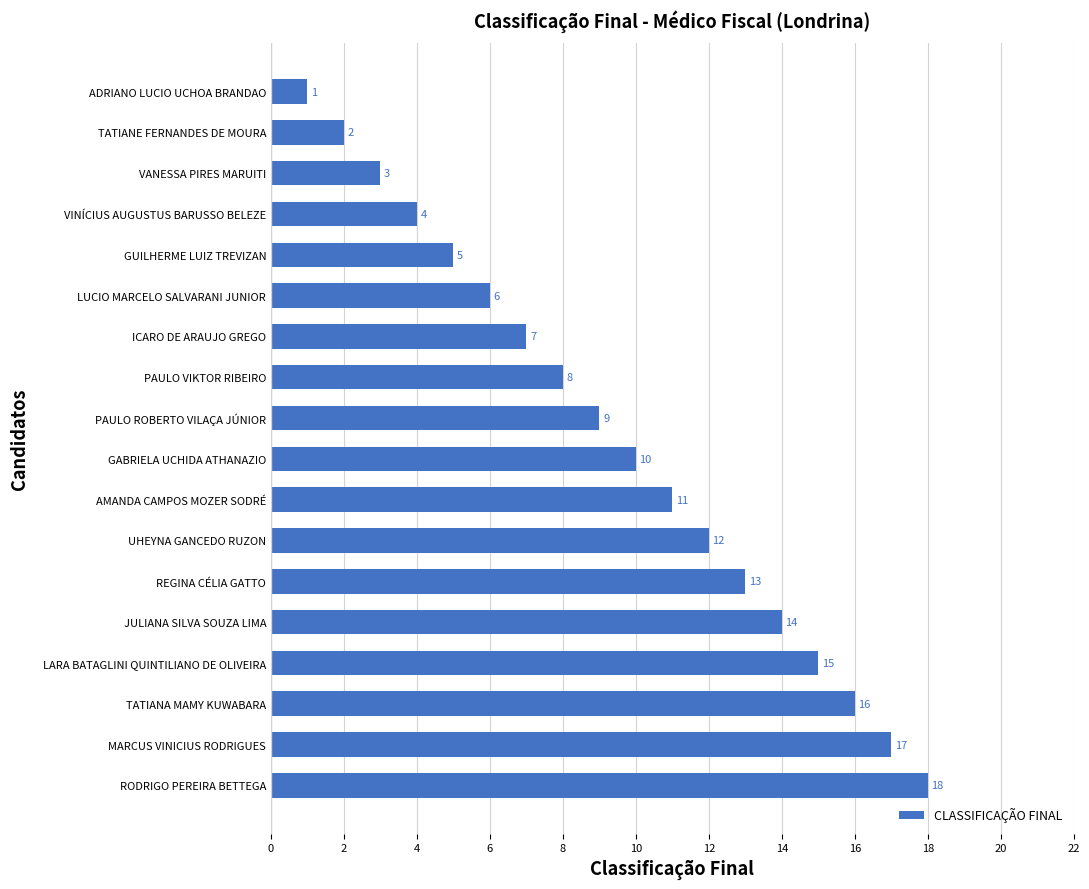

Which category has the lowest value across all series?

ADRIANO LUCIO UCHOA BRANDAO